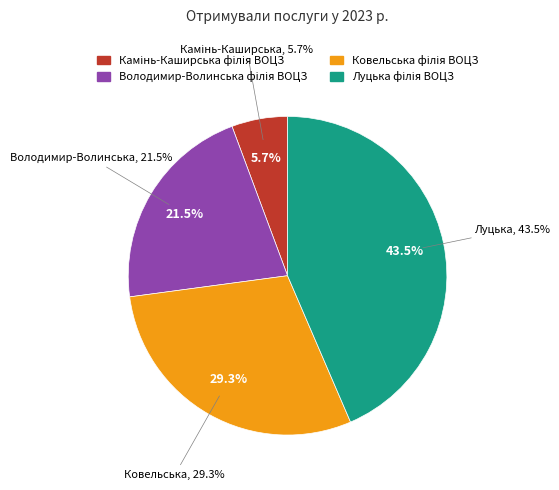

To the nearest percent, what is the average slice percentage?

25%